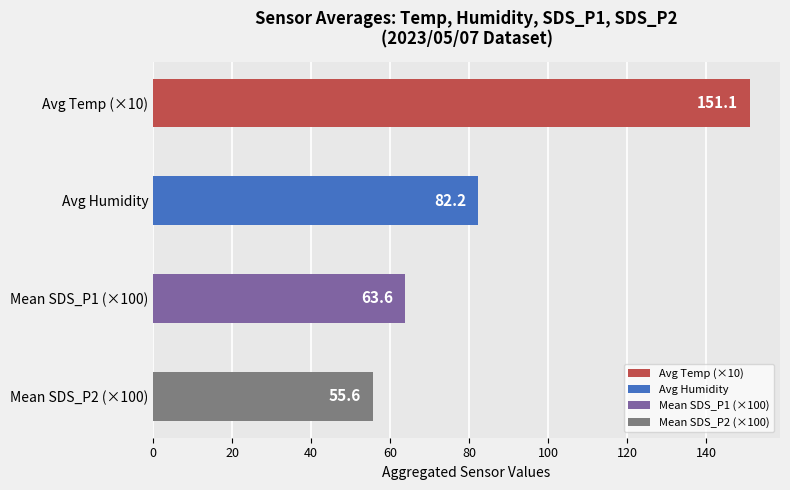

Read the value at Mean SDS_P2 (×100).

55.6